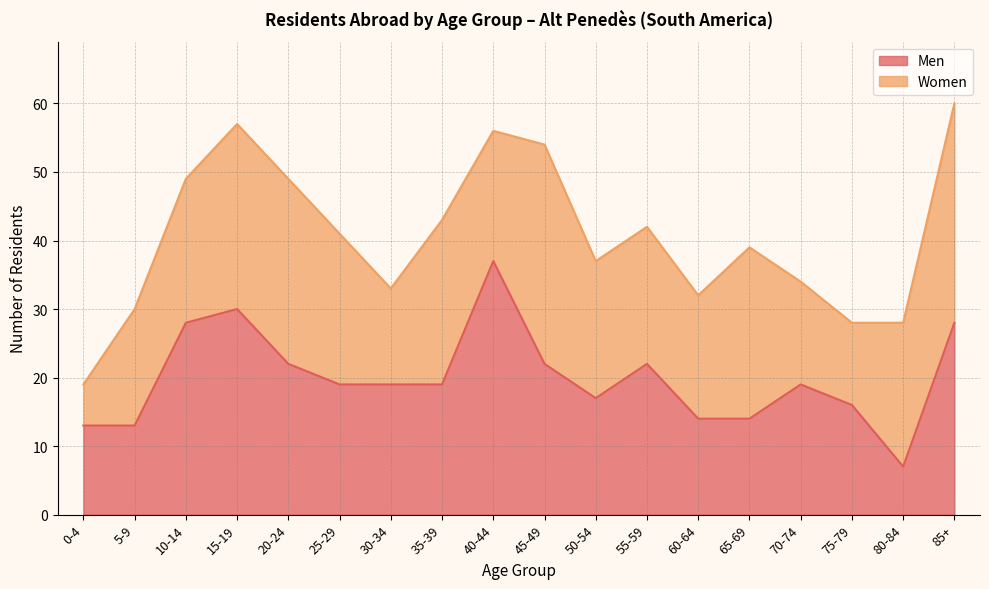

Which has a higher value, 50-54 or 80-84?

50-54